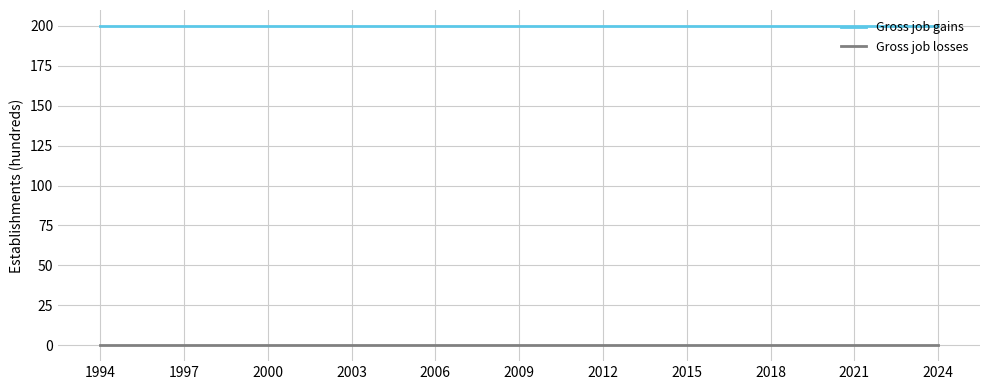

List the series in order of their overall mean, lowest first.

Gross job losses, Gross job gains